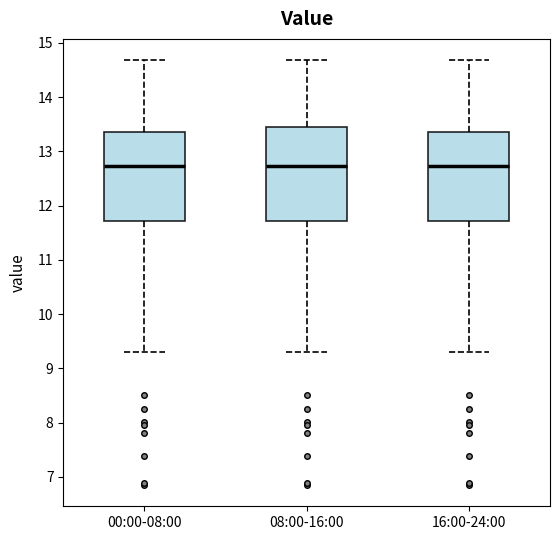

Where does the lower whisker of the box for 16:00-24:00 end on the y-axis? The values are not printed on the chart, so give them approximately, as read against the axis.

9.3